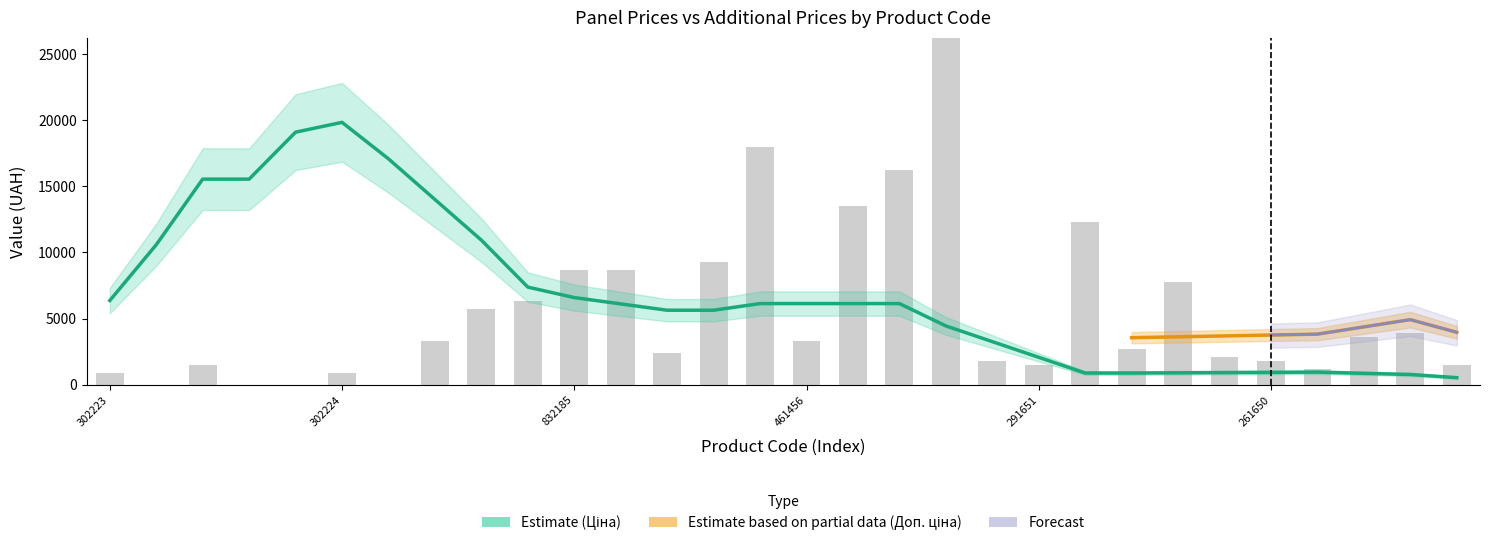

Does the chart contain stacked bars?

No